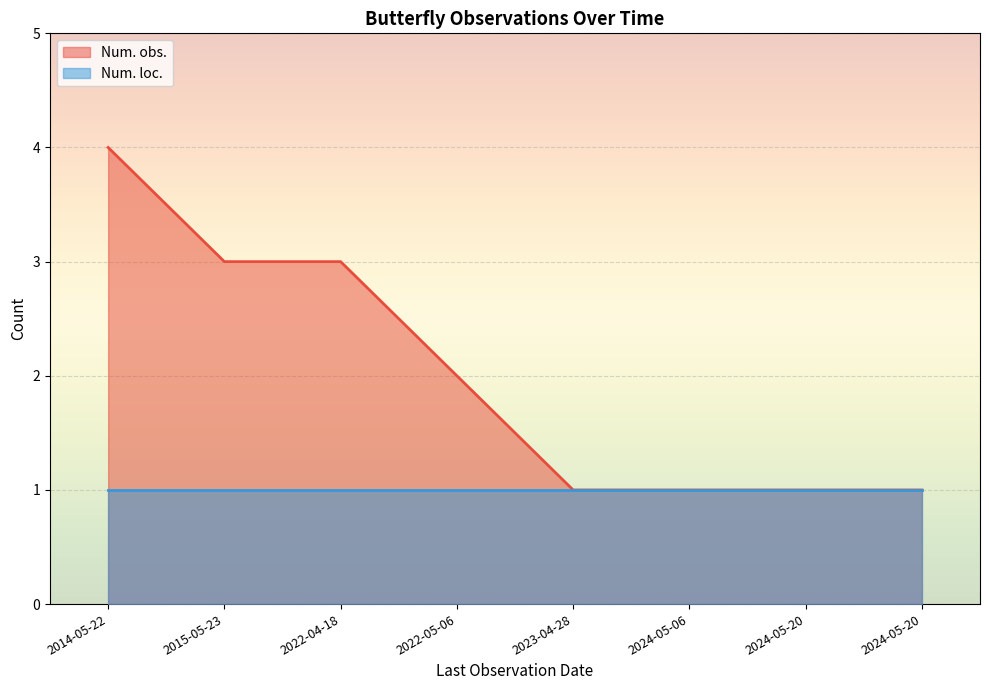

The chart shows a value of 4 at 2022-04-18. True or false?

False